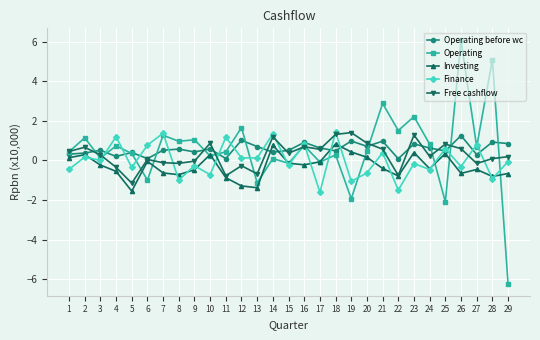

What is the difference between the highest and lowest values at 22?

3.0